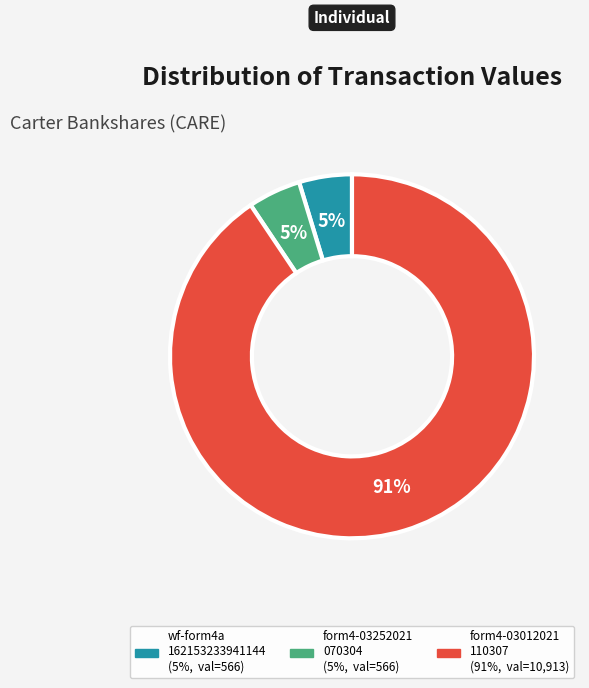

Is there any slice that represents more than half of the pie?

Yes